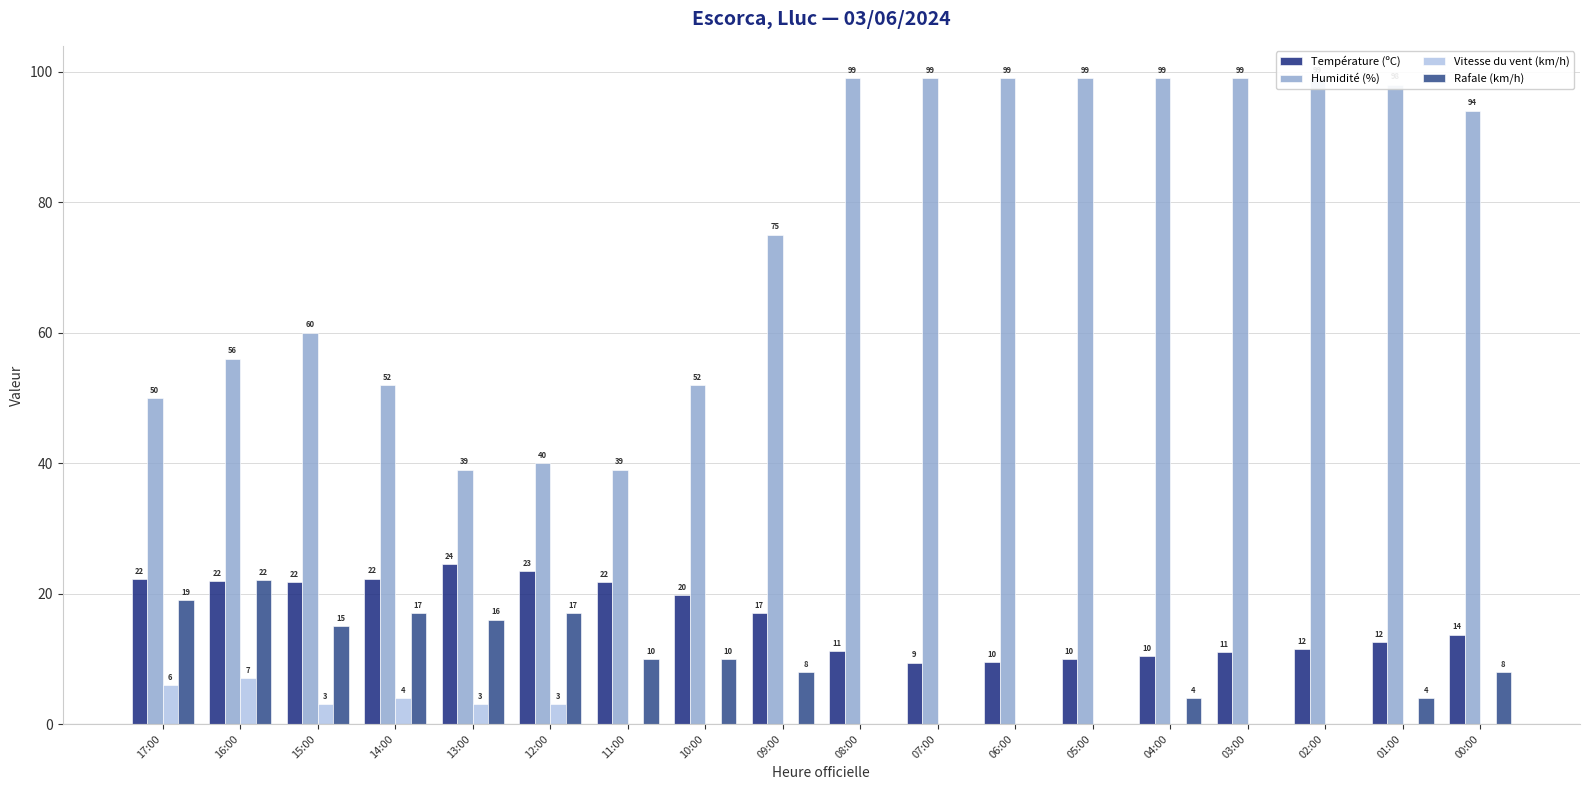

What is the value of the Température (ºC) bar at the 10th from the left?

11.2